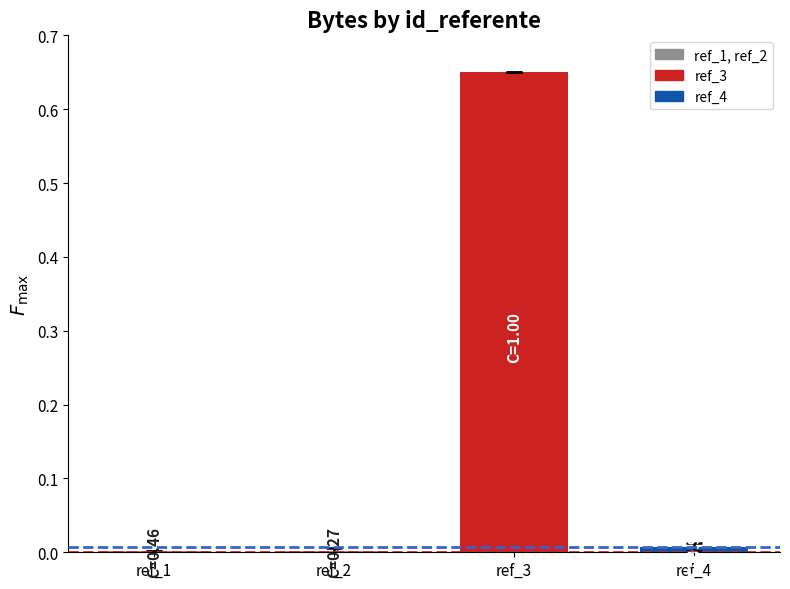

The chart shows a value of 0.0 at ref_4. True or false?

True